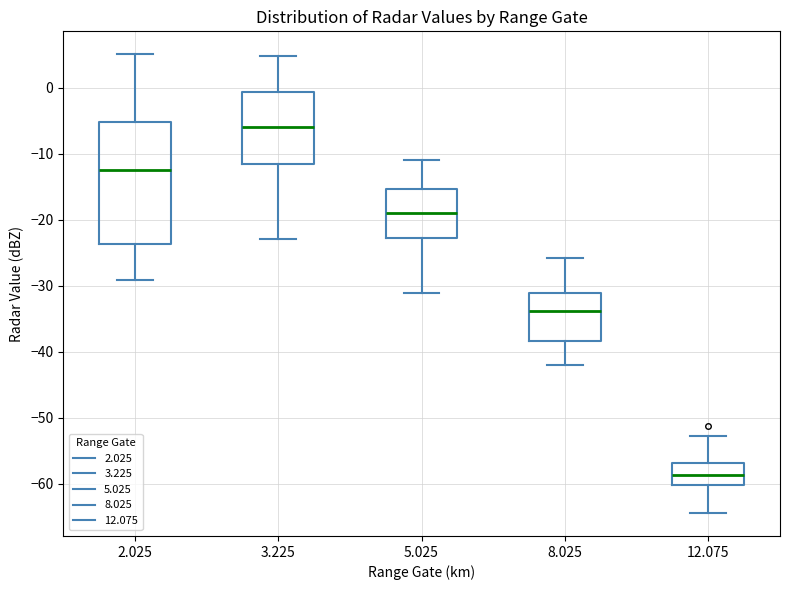

Which box has the highest median line?

3.225